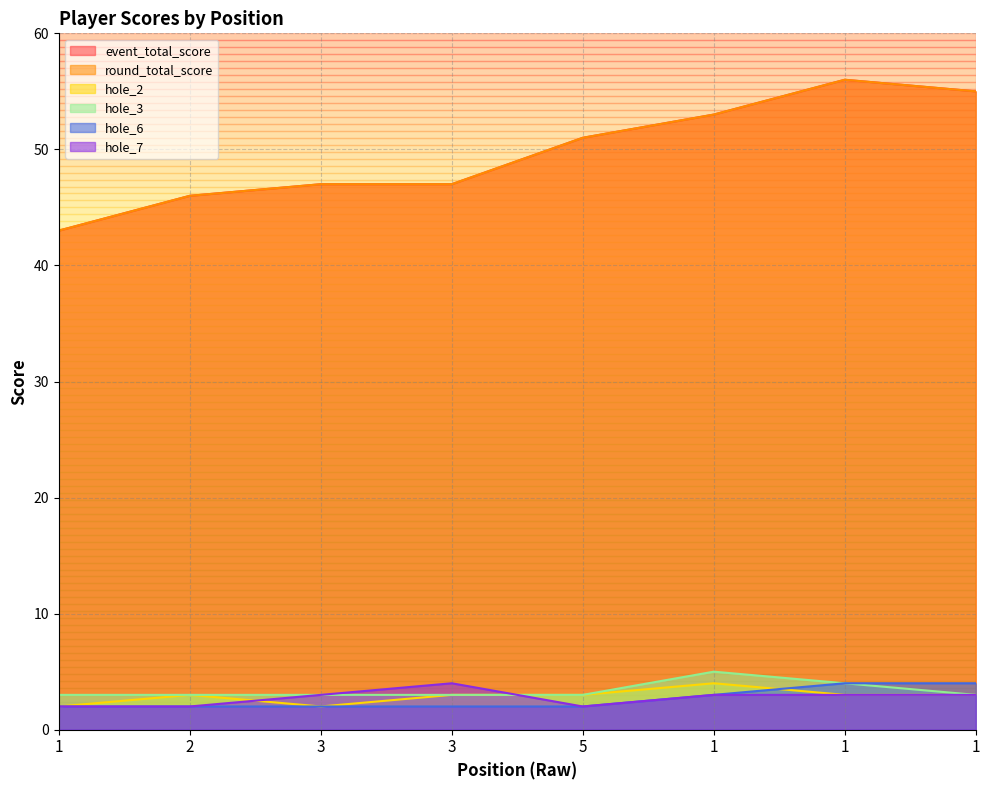

What is the minimum value shown in the chart?

2